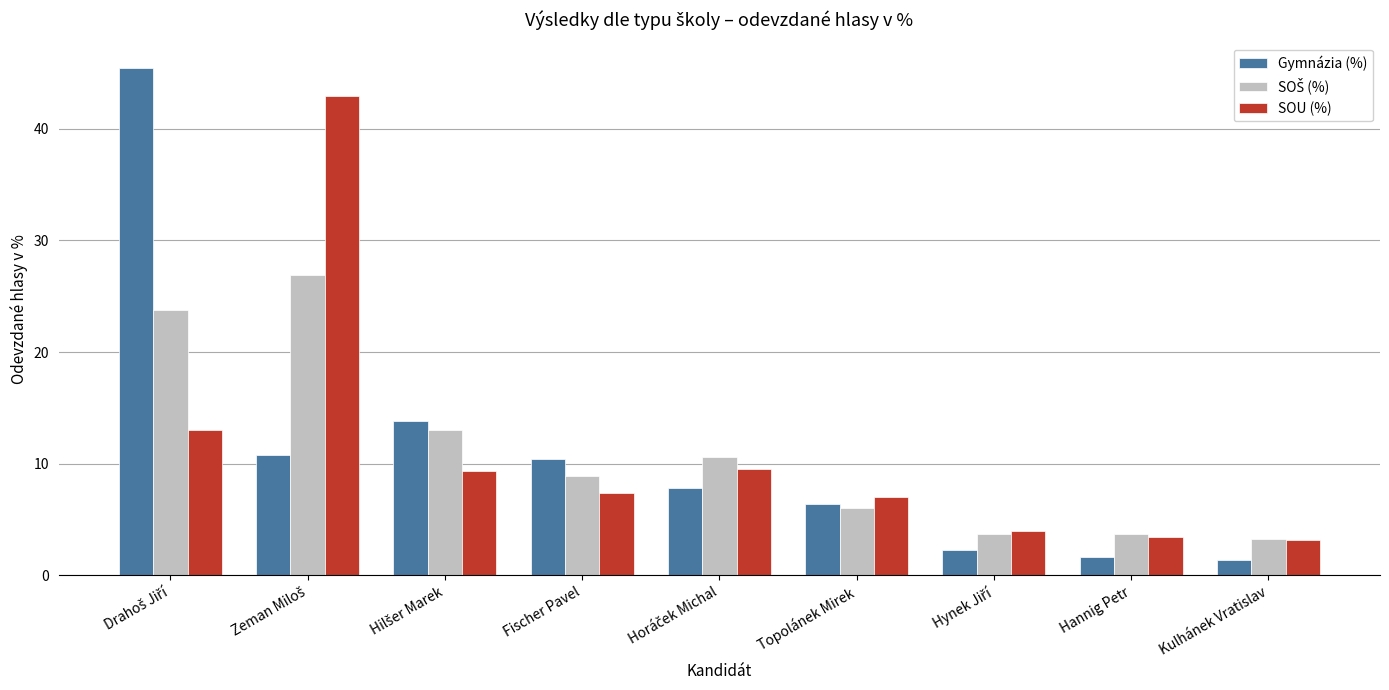

What is the greatest value displayed?

45.4